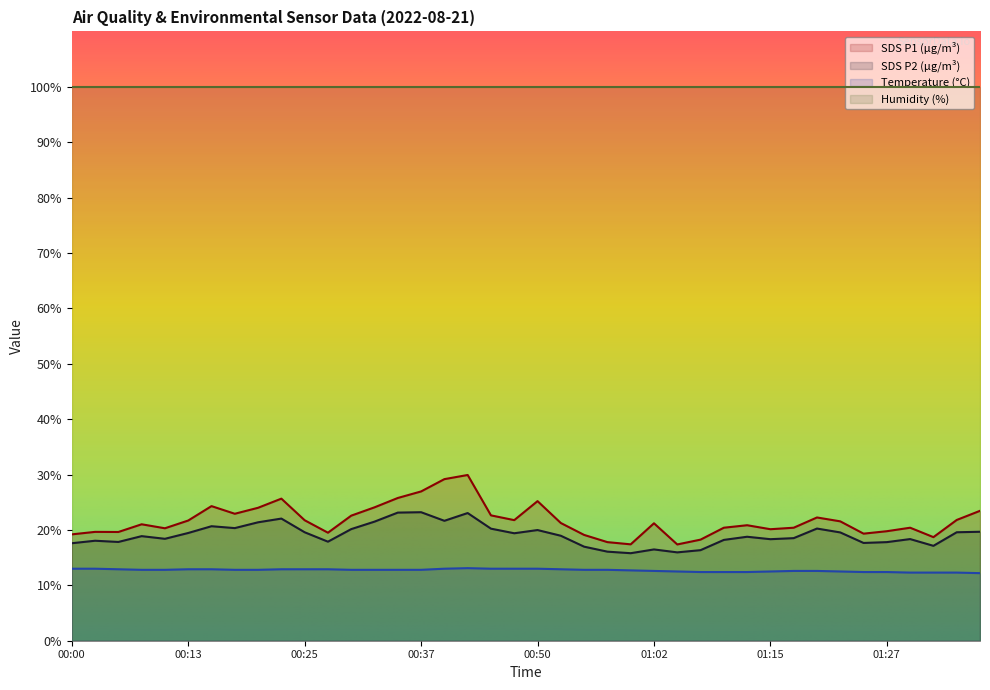

At which label does SDS_P2 first exceed 18?

00:03